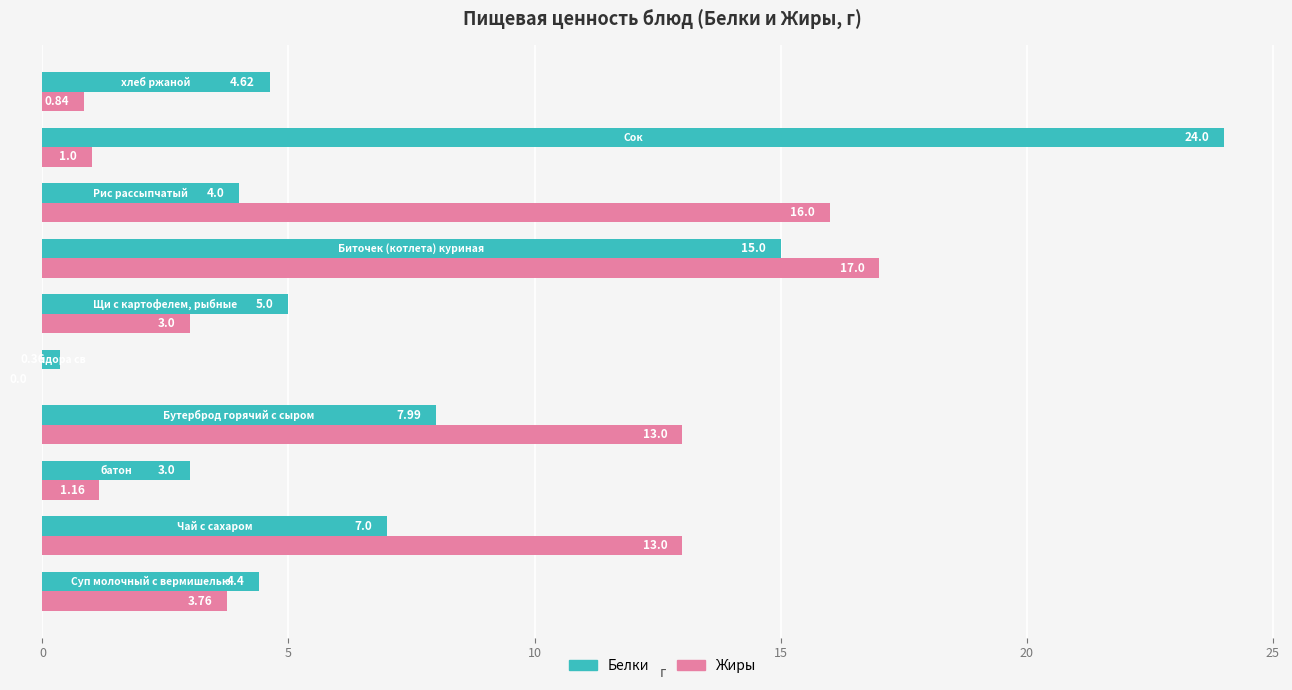

Which series has the largest total across all categories?

Белки